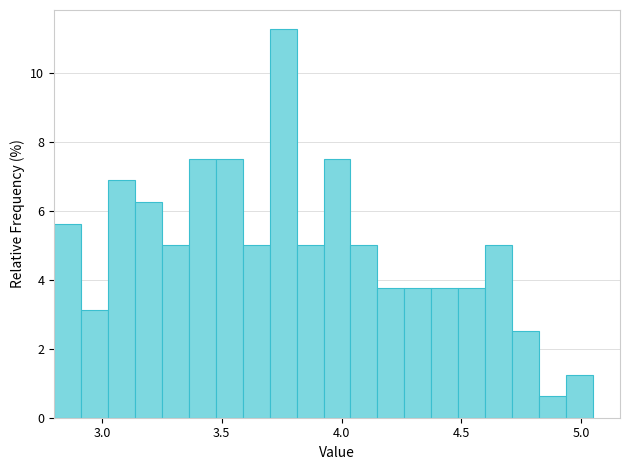

Read against the x-axis, roughly where is the centre of the tallest bar?

3.75